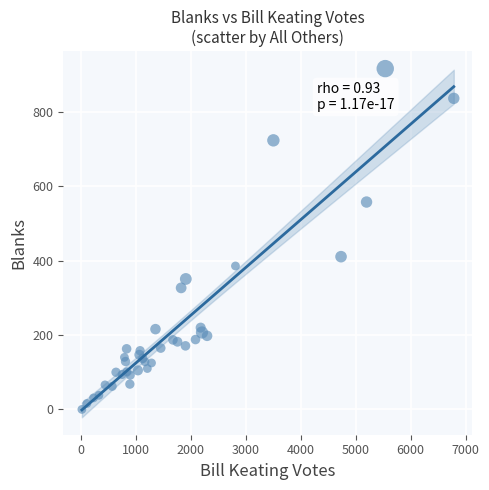

What Y value in the scatter plot is closest to 458?

411